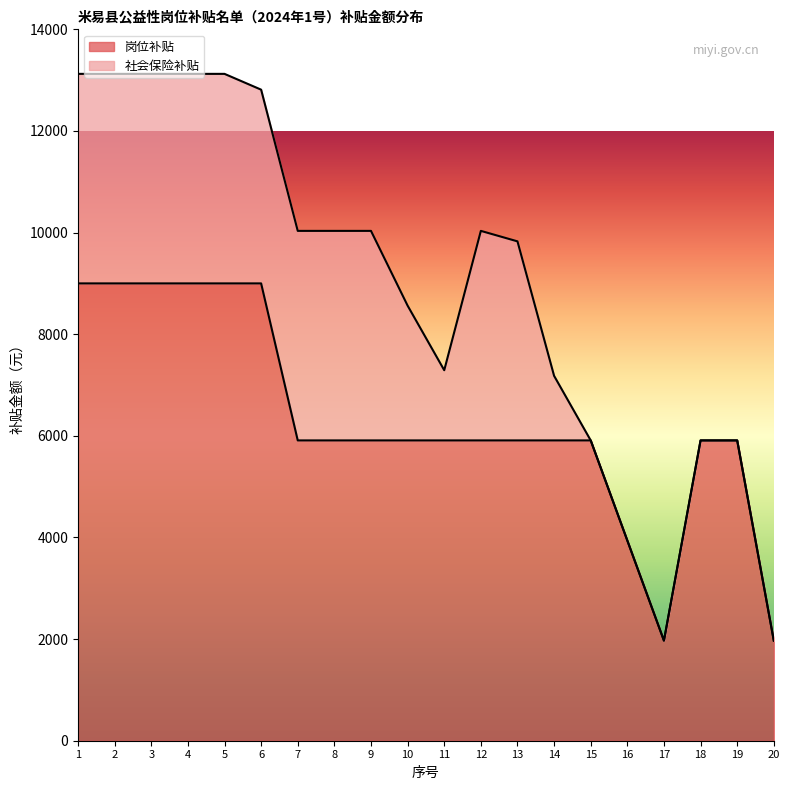

Which category has the lowest value across all series?

17